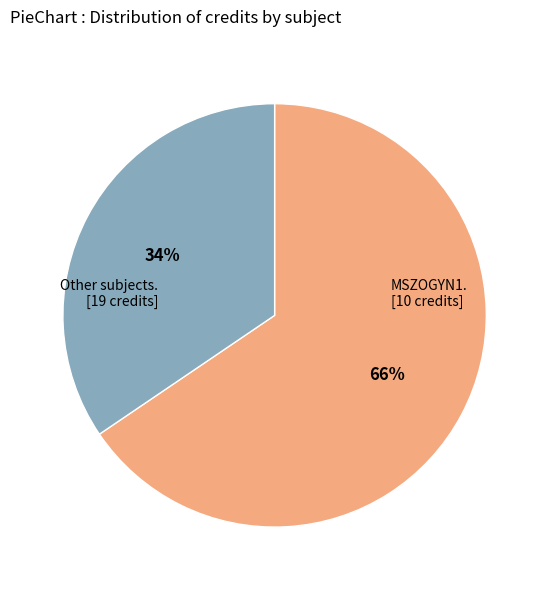

Is there a majority slice in this chart?

Yes